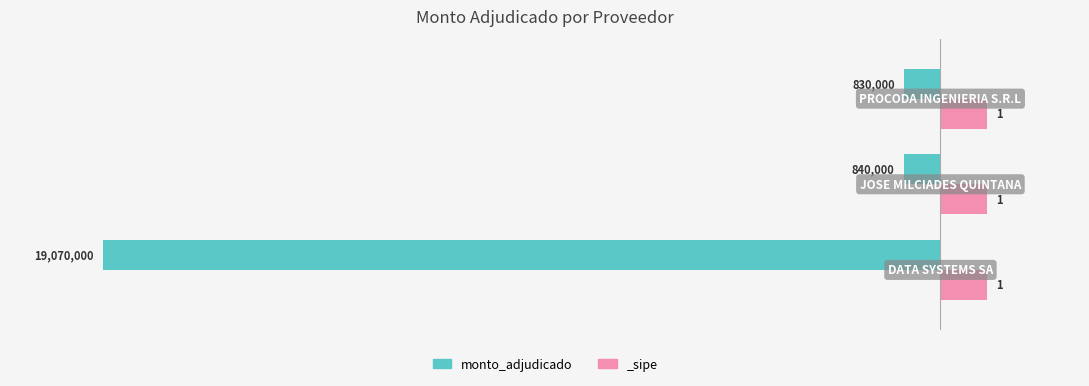

Is it true that the value at 1 is -1.0?

False